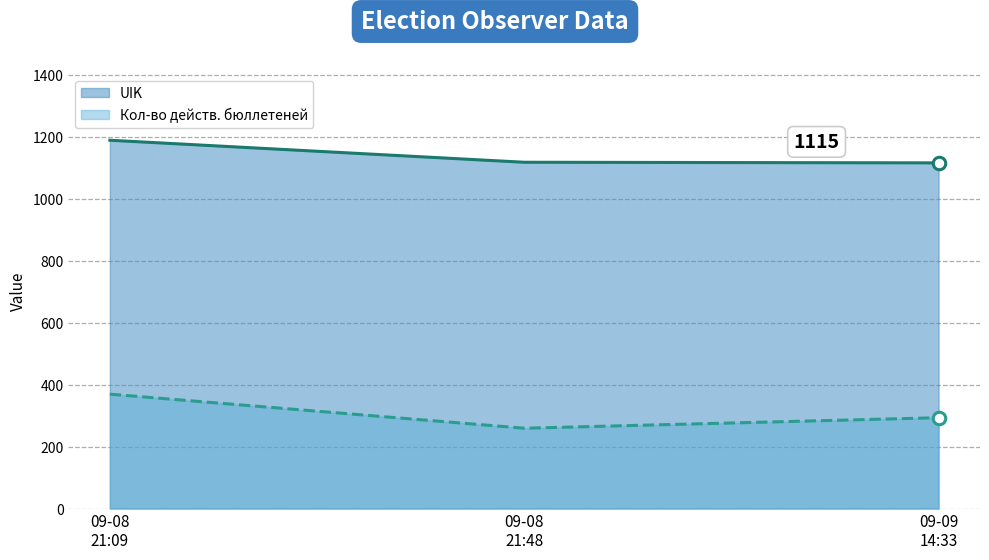

At which label does UIK first exceed 1117?

09-08
21:09